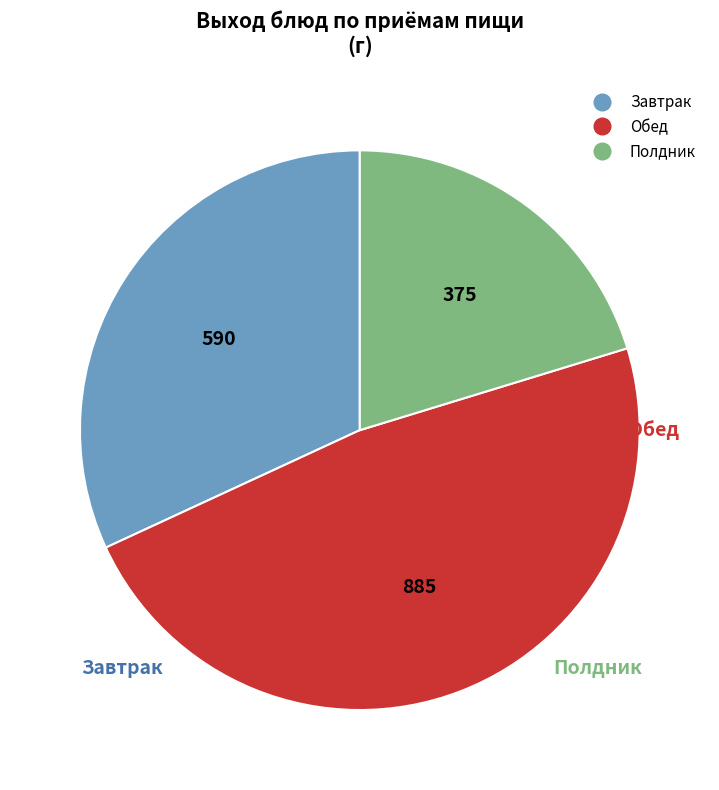

Is there any slice that represents more than half of the pie?

No